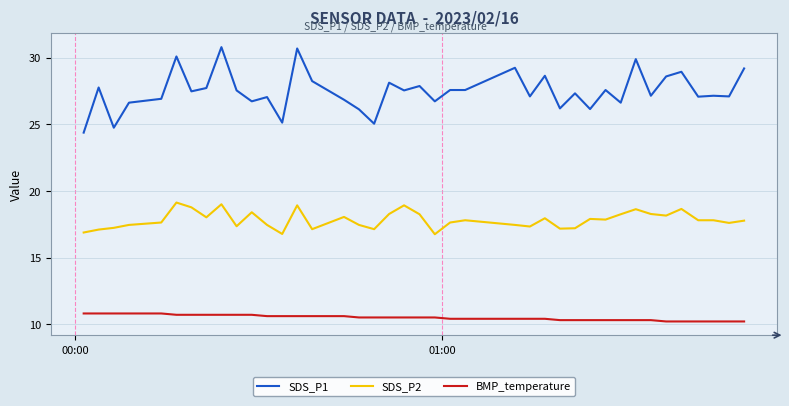

True or false: SDS_P1 and SDS_P2 cross at least once.

False